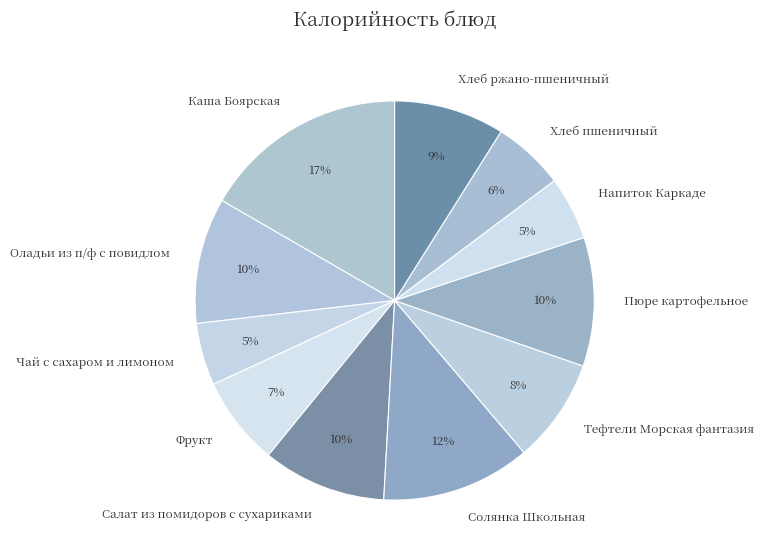

Does Напиток Каркаде represent more than half of the total?

No